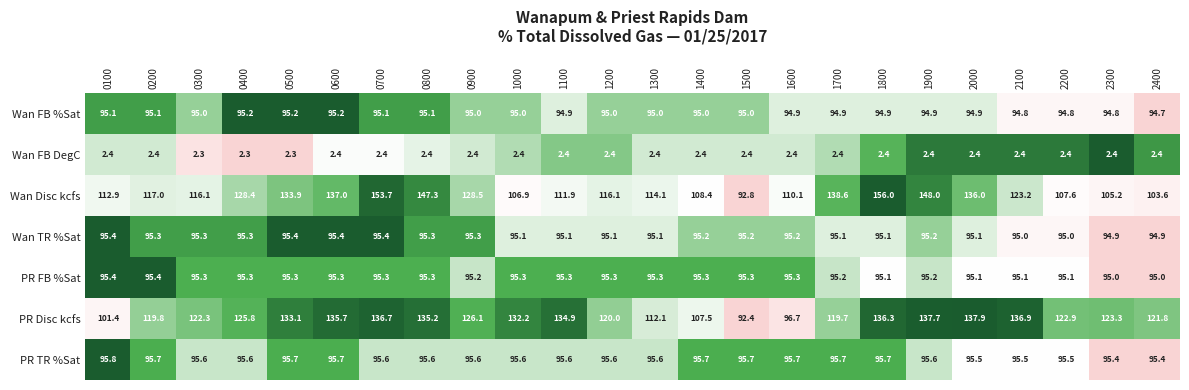

At which category does the chart reach its peak across all series?

1800